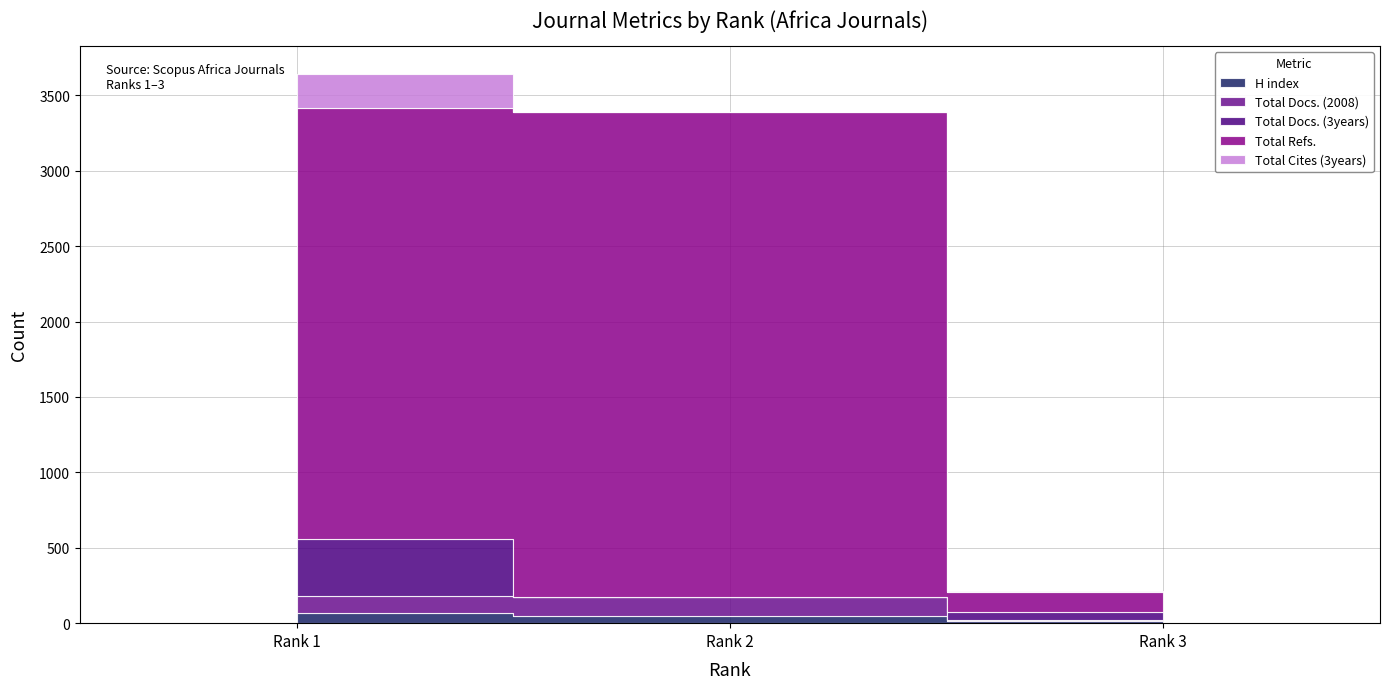

Is this an area chart (filled region under the line)?

No